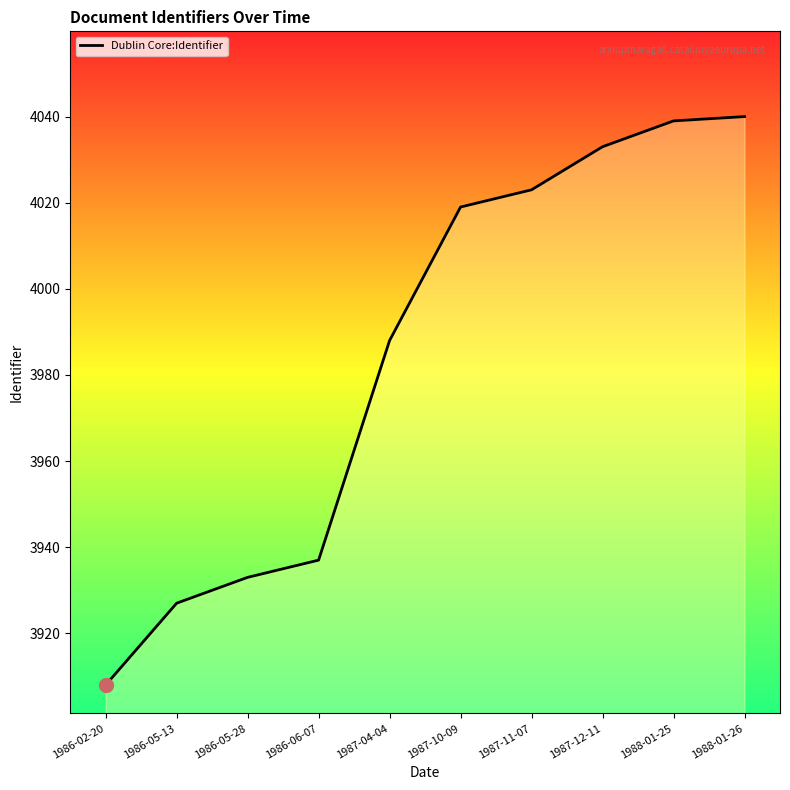

What value does the data have at 1987-12-11?

4033